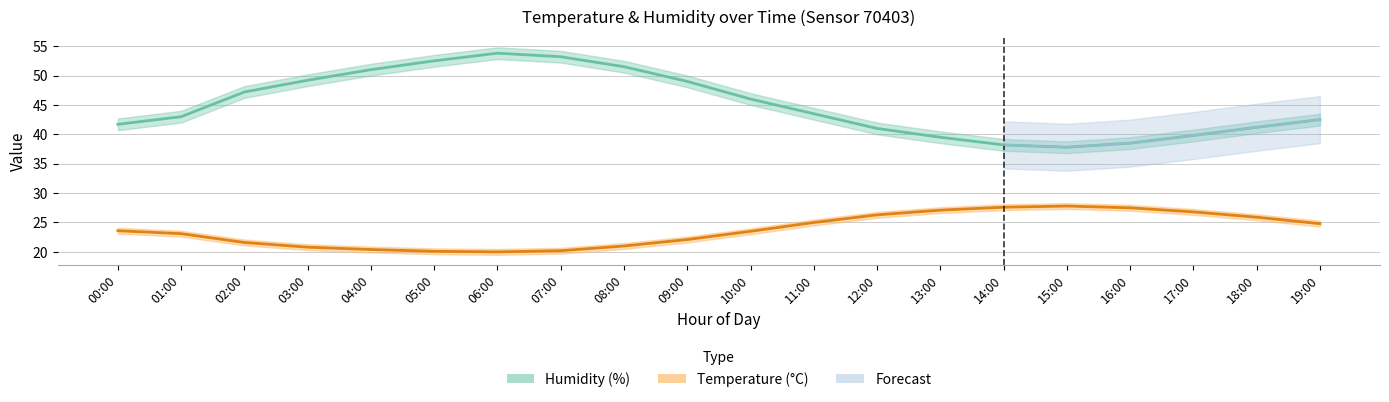

True or false: Temperature (°C) and Humidity (%) intersect in this chart.

False